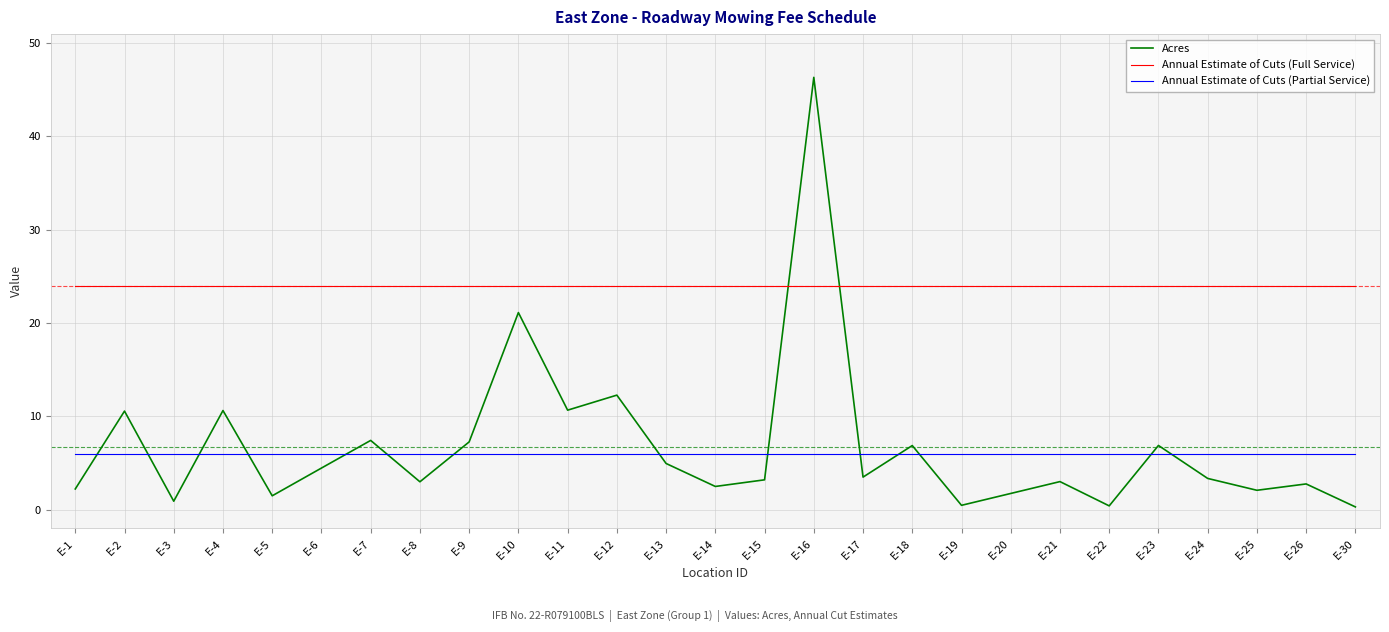

Does the chart have visible grid lines?

Yes